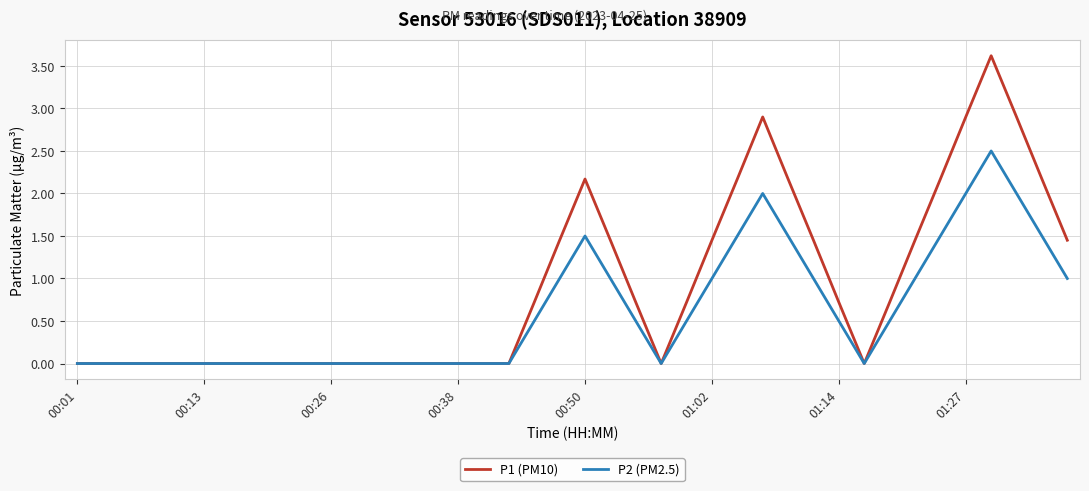

What is the greatest value displayed?

3.6